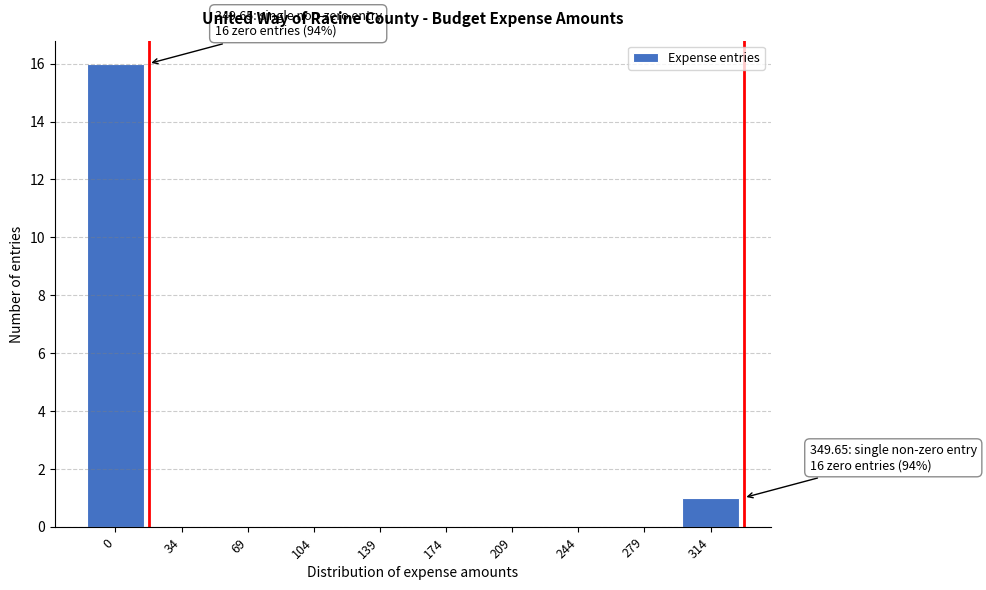

Reading left to right, what are all the values shown in this chart?

0=16	34=0	69=0	104=0	139=0	174=0	209=0	244=0	279=0	314=1